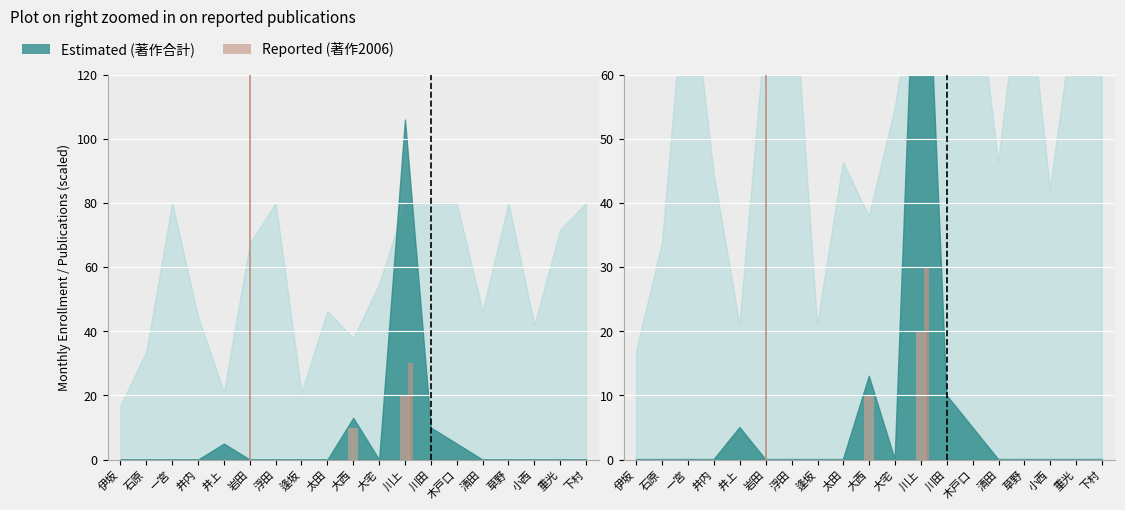

What position from the left is 浮田?

7